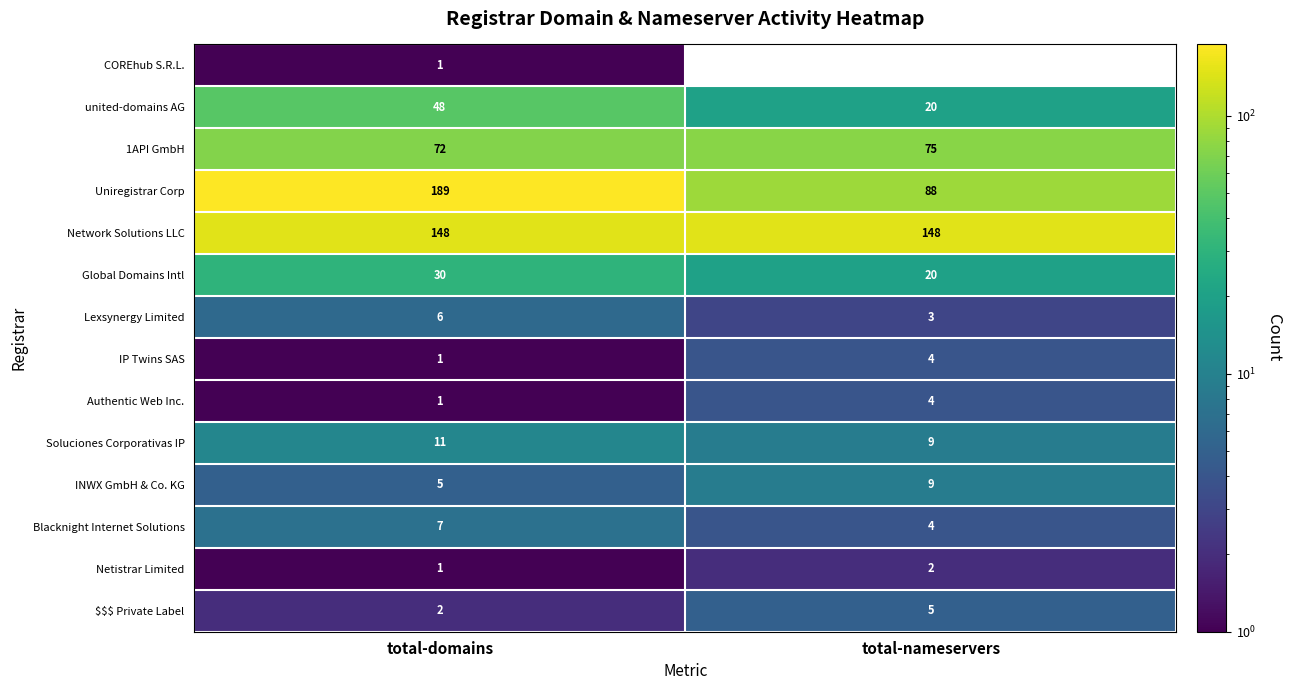

What is the average value of the Global Domains Intl series?

25